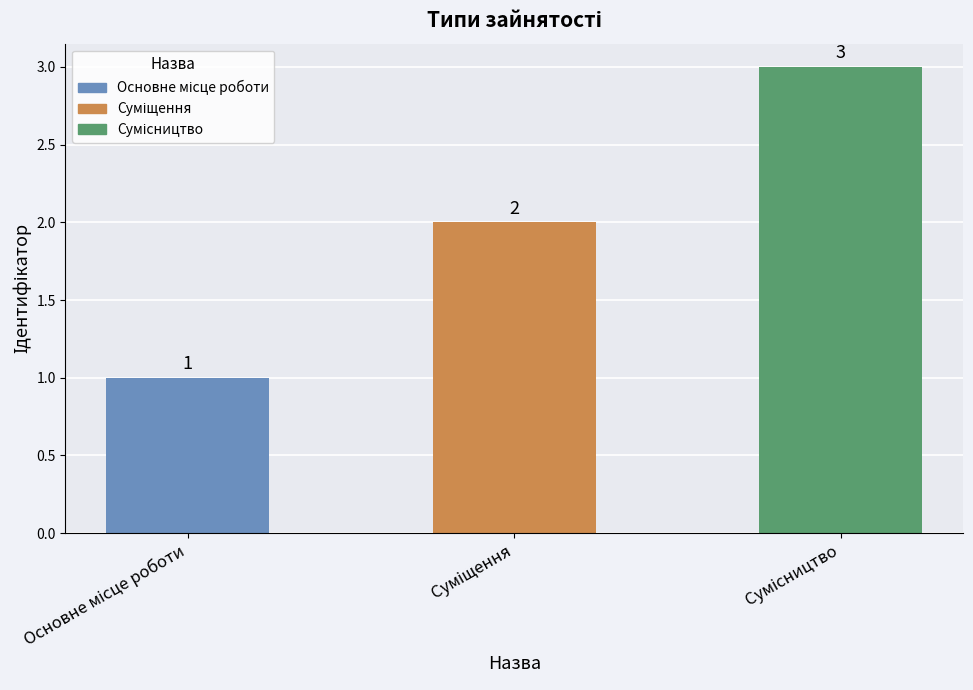

Count the values in the range 1 to 3.

3